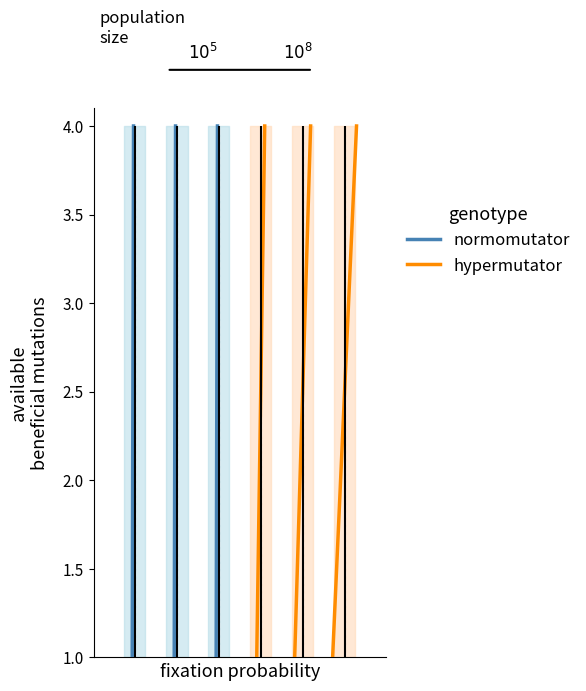

Rank the series by their maximum value, from highest to lowest.

normomutator, hypermutator